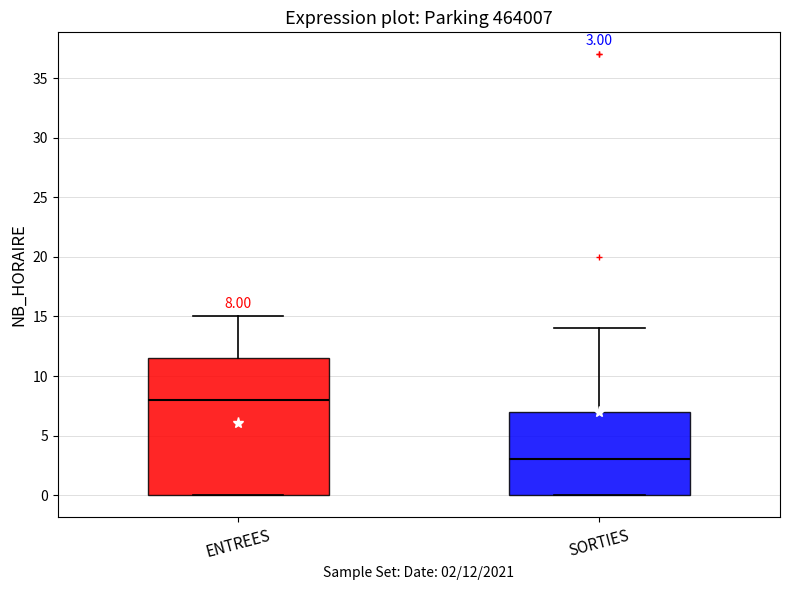

Which box's median line is the highest?

ENTREES